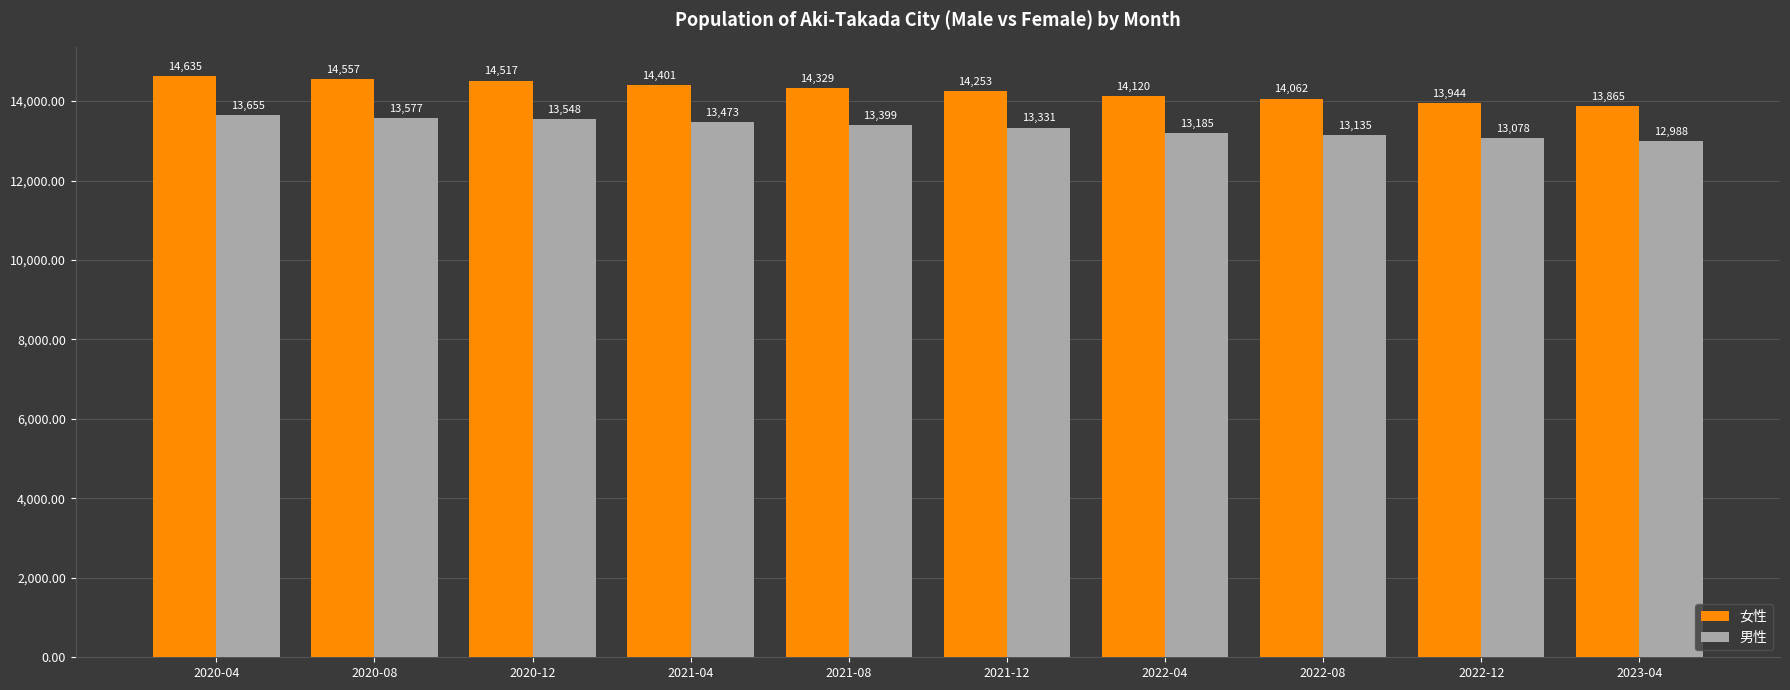

How many bars are there in total?

20